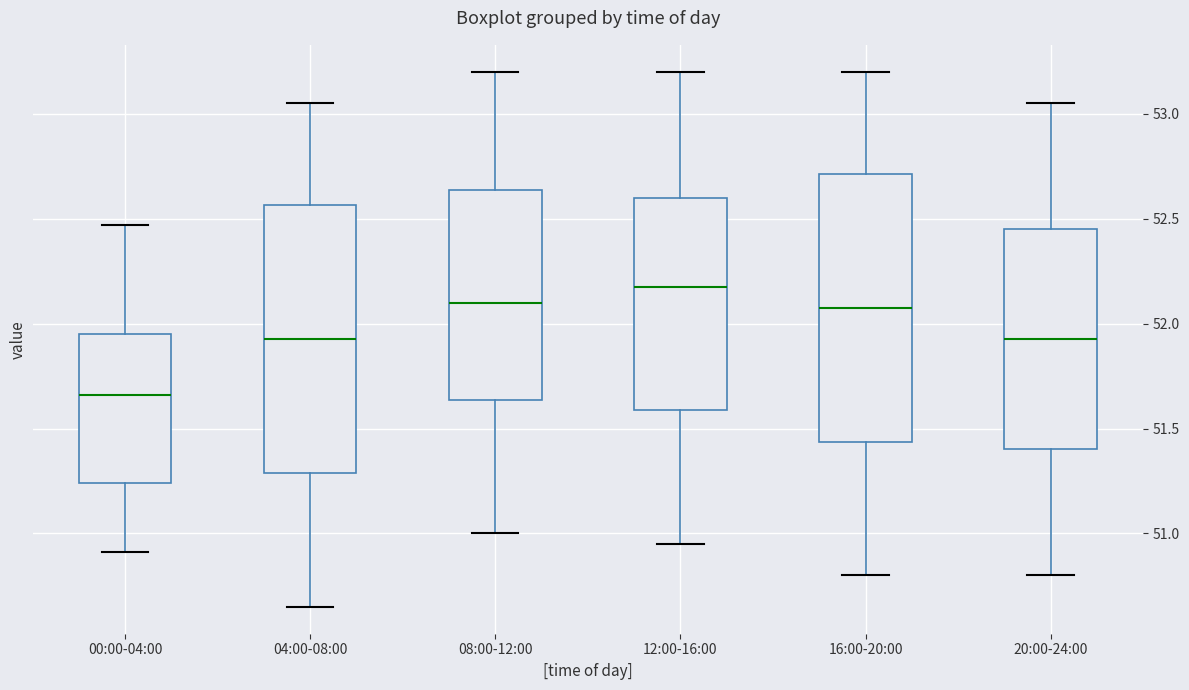

Which box's median line is the highest?

12:00-16:00